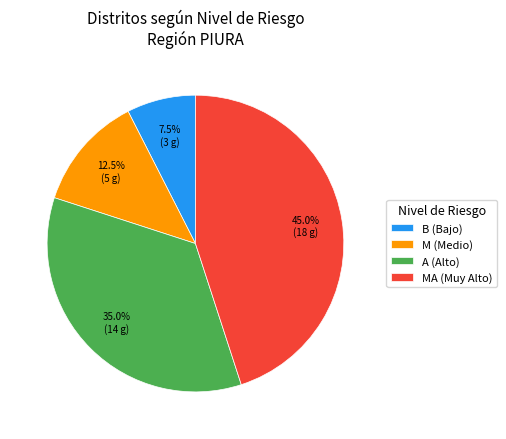

What is the smallest slice in the pie chart?

B (Bajo)